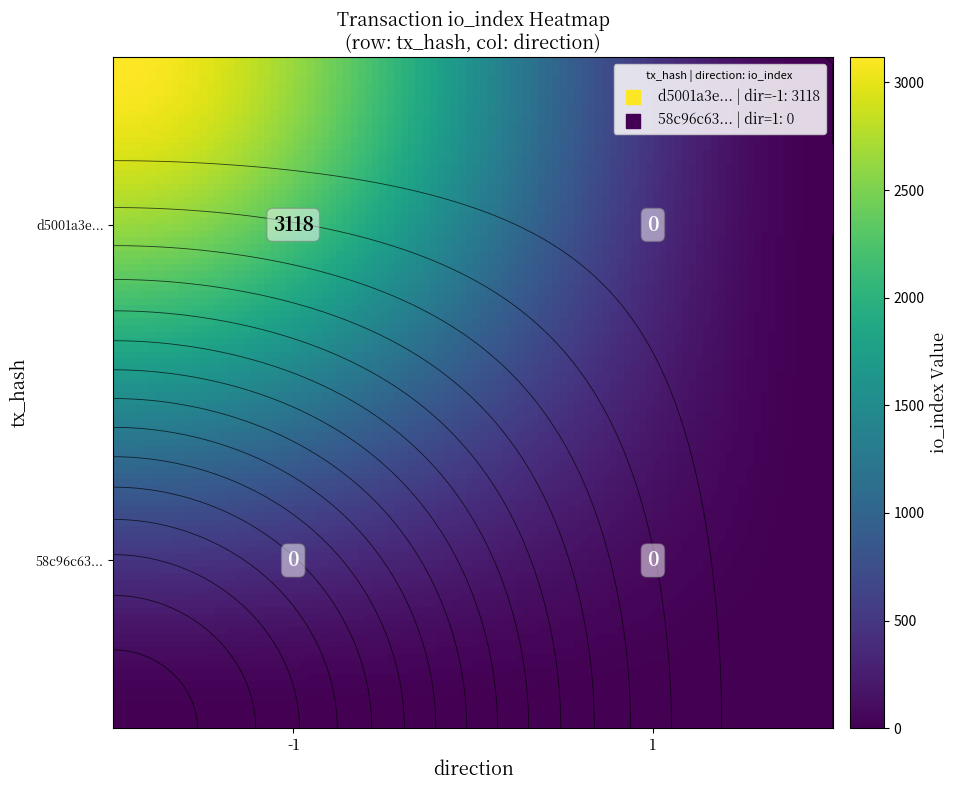

Rank the series by their maximum value, from lowest to highest.

58c96c63..., d5001a3e...